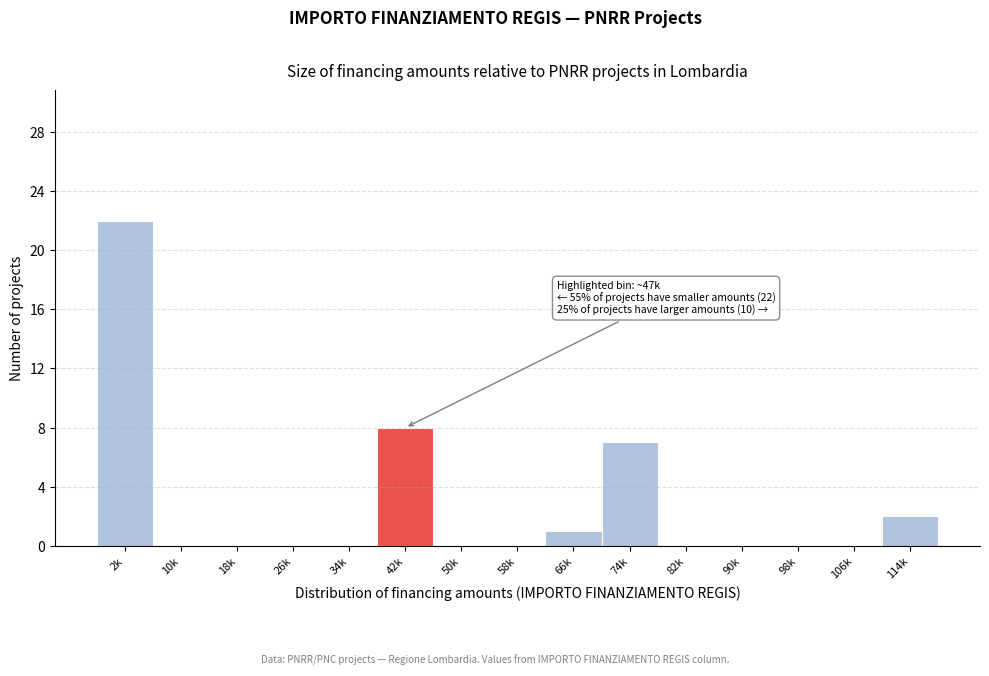

Reading left to right, extract all data points from this chart.

2k=22	10k=0	18k=0	26k=0	34k=0	42k=8	50k=0	58k=0	66k=1	74k=7	82k=0	90k=0	98k=0	106k=0	114k=2